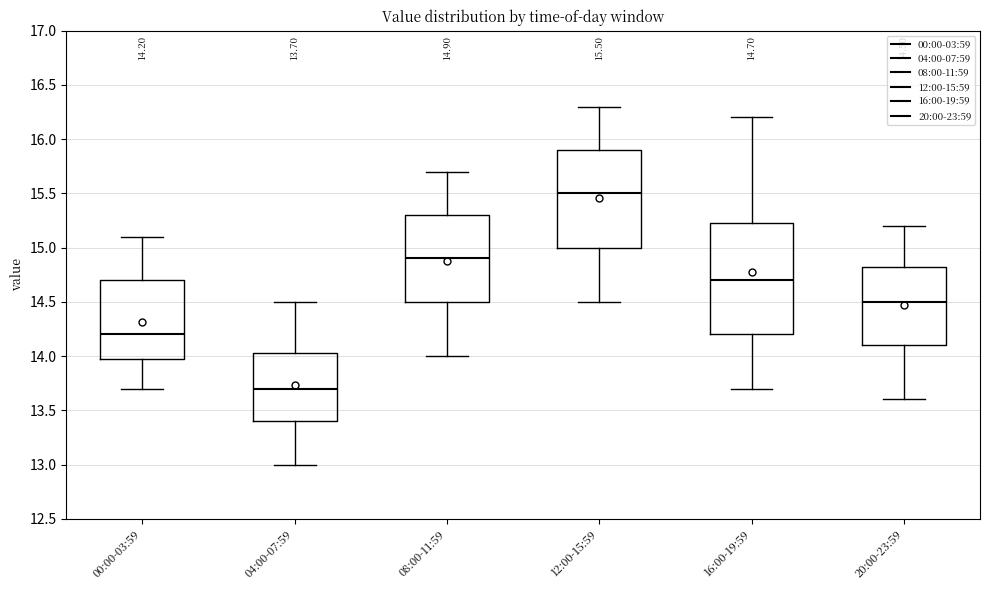

Which box has the highest median line?

12:00-15:59